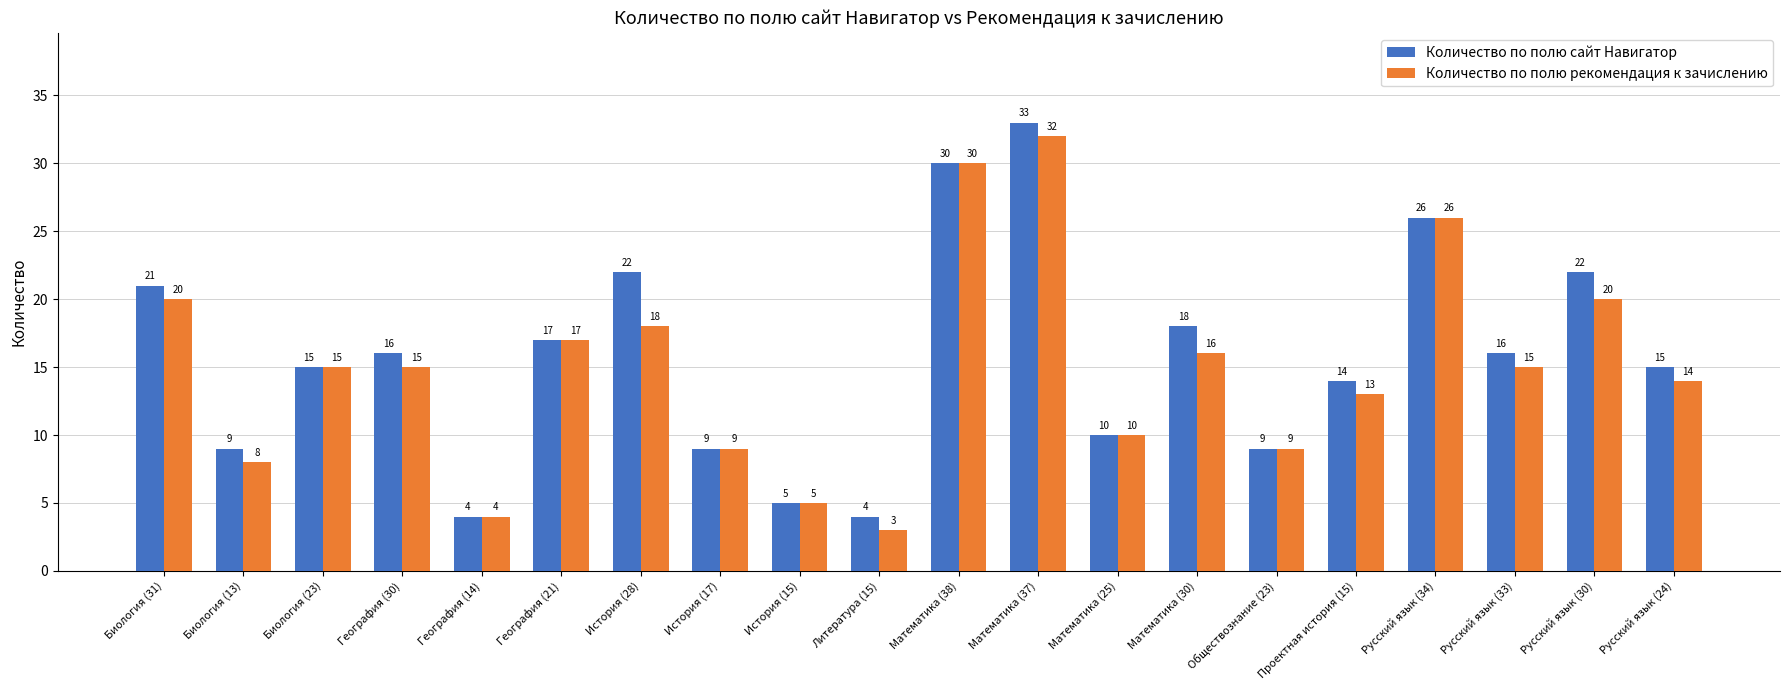

True or false: Количество по полю сайт Навигатор has a value of 14 at Математика (25).

False